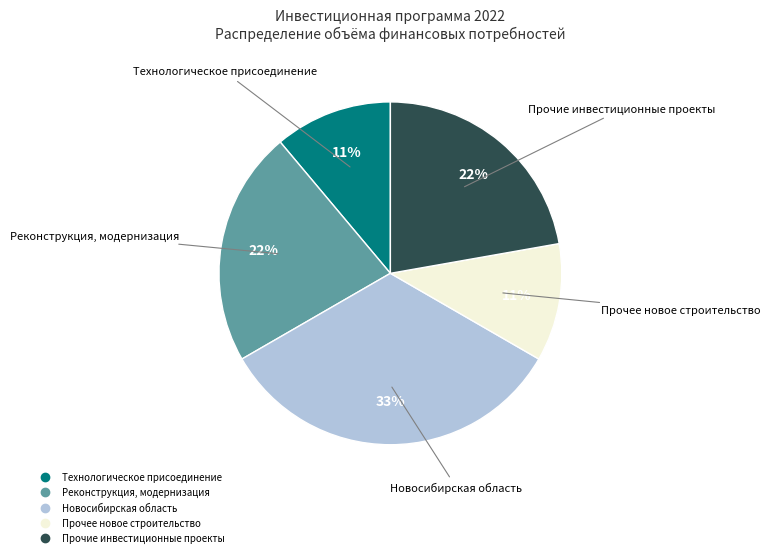

Is Прочее новое строительство the majority of the pie?

No